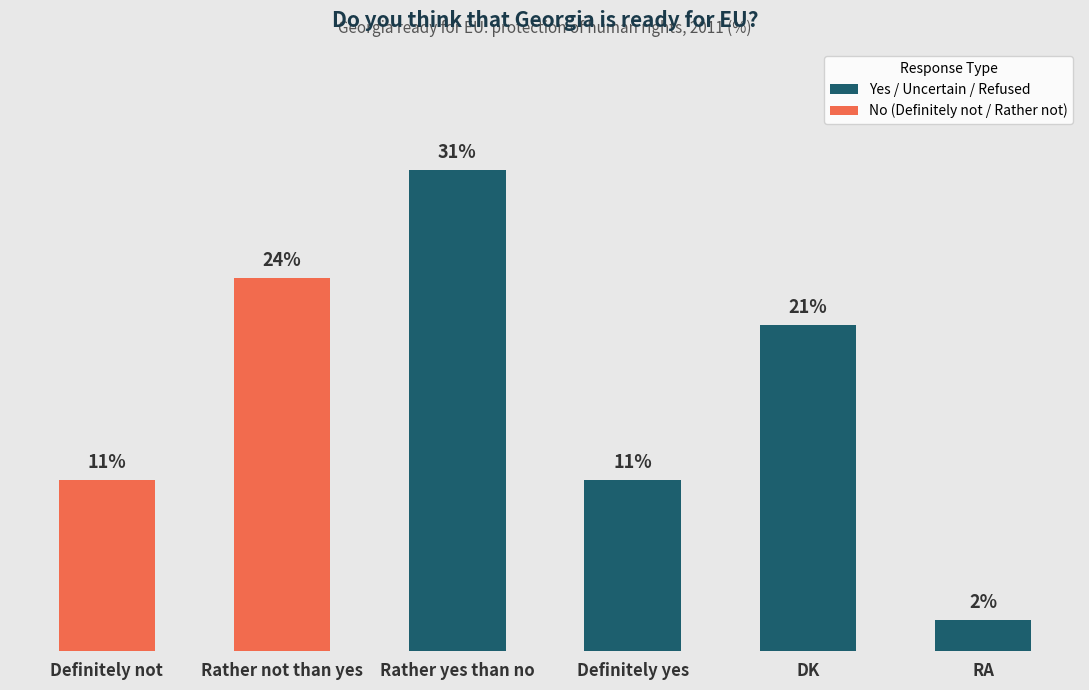

Which has a higher value, DK or Definitely yes?

DK